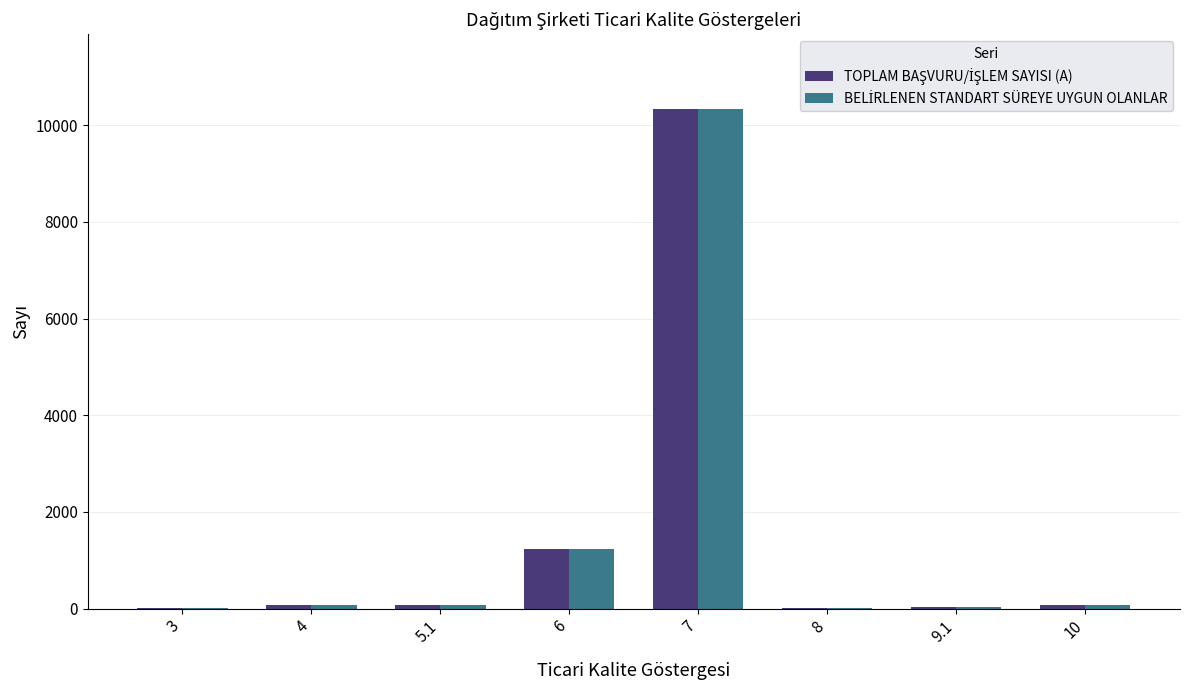

What is the greatest value displayed?

10333